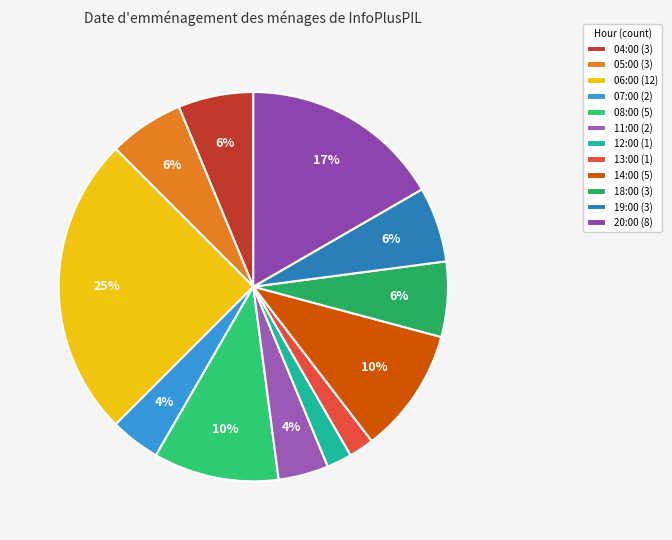

To the nearest percent, what portion does 20:00 represent?

17%